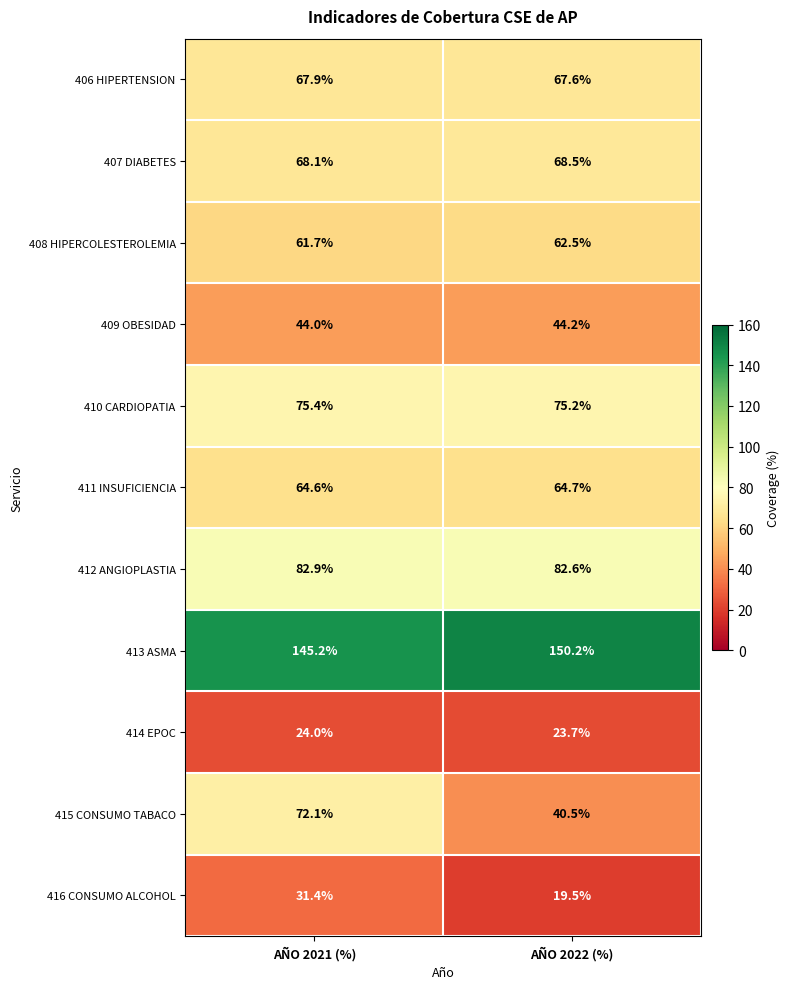

At which label does 406 HIPERTENSION reach its peak?

AÑO 2021 (%)